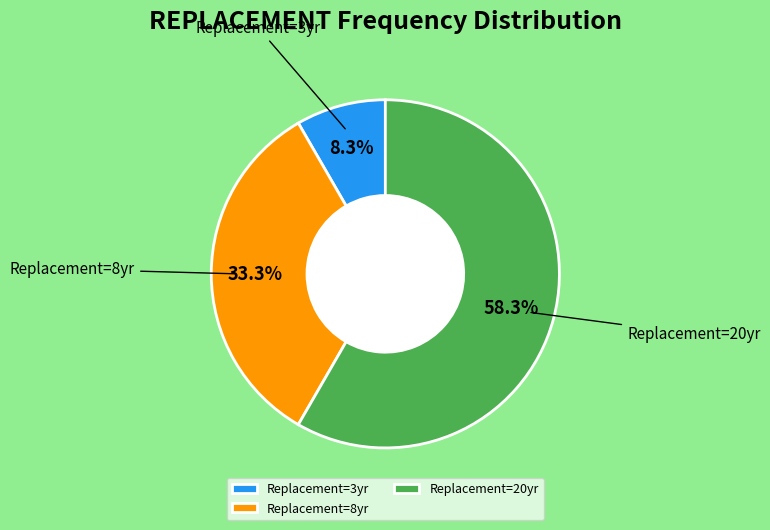

What is the smallest slice in the pie chart?

Replacement=3yr